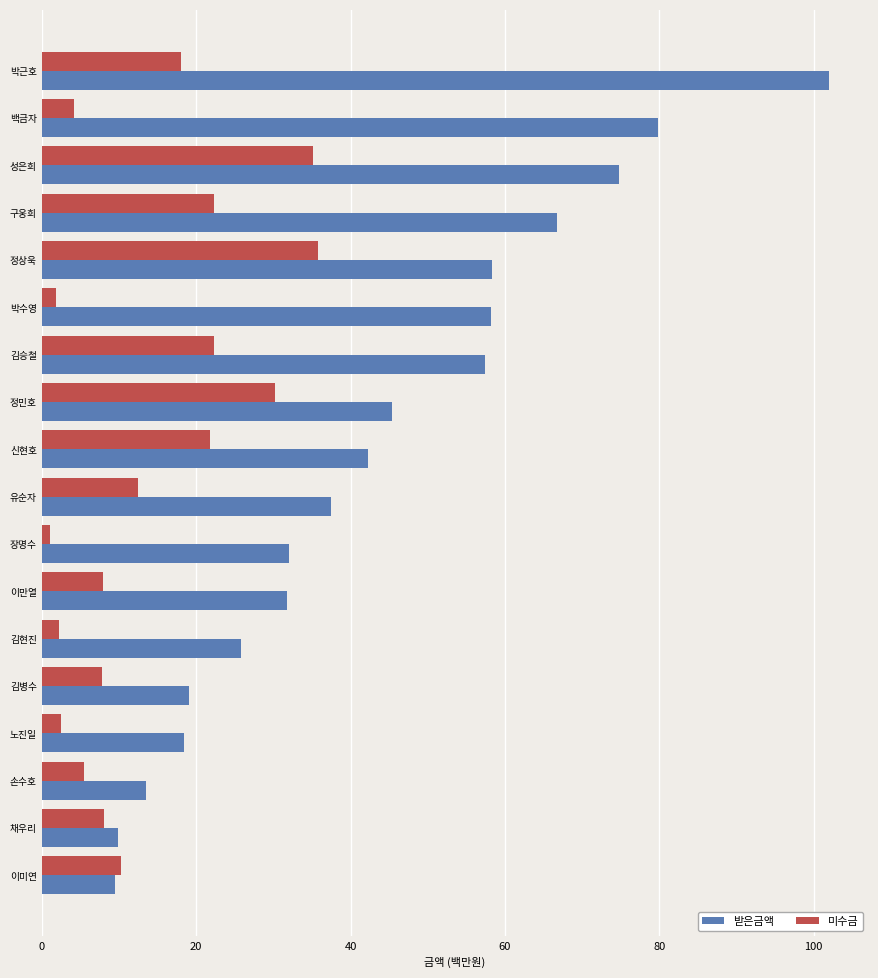

What is the difference between the maximum and minimum values in the 미수금 series?

34730000